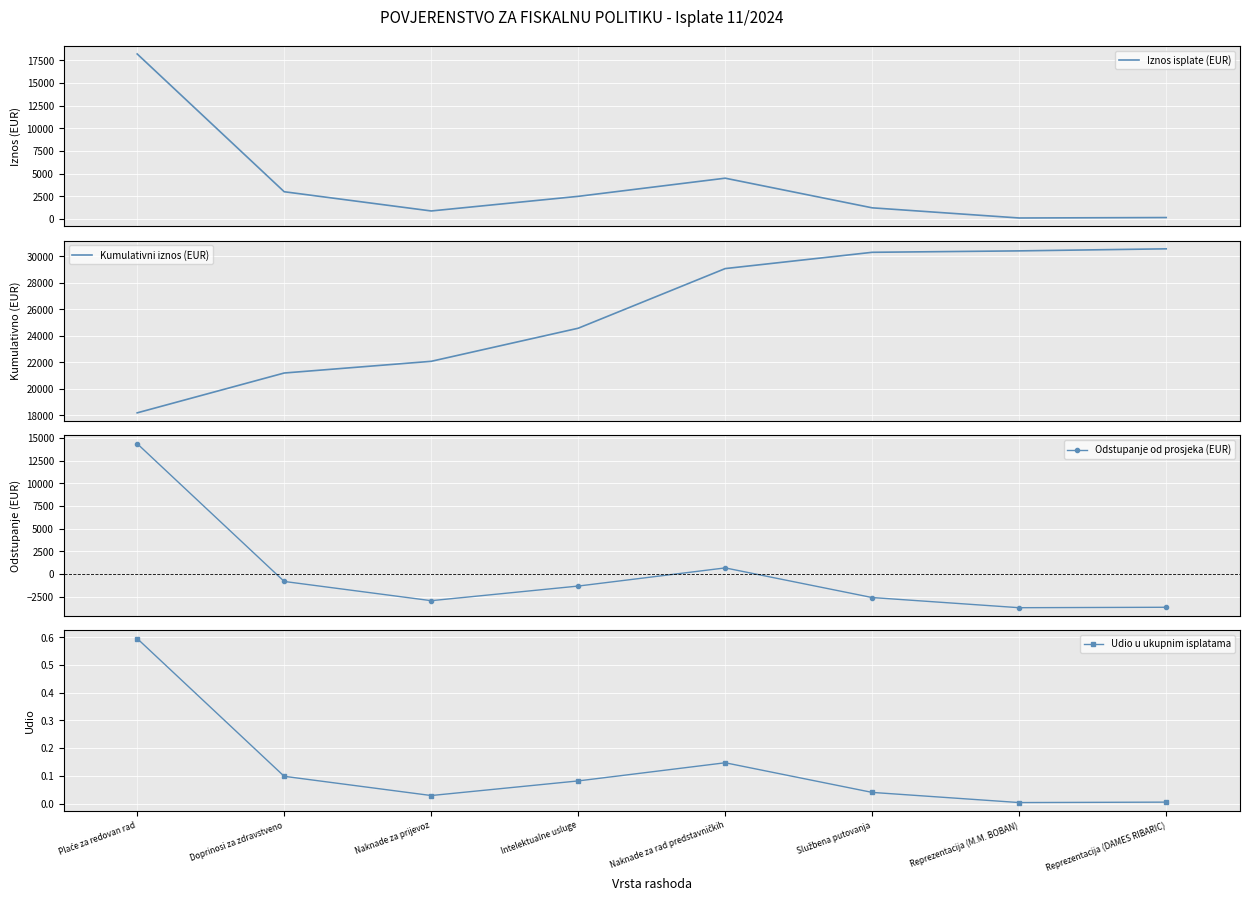

What is the difference between the Odstupanje od prosjeka (EUR) values at Službena putovanja and Plaće za redovan rad?

16971.8